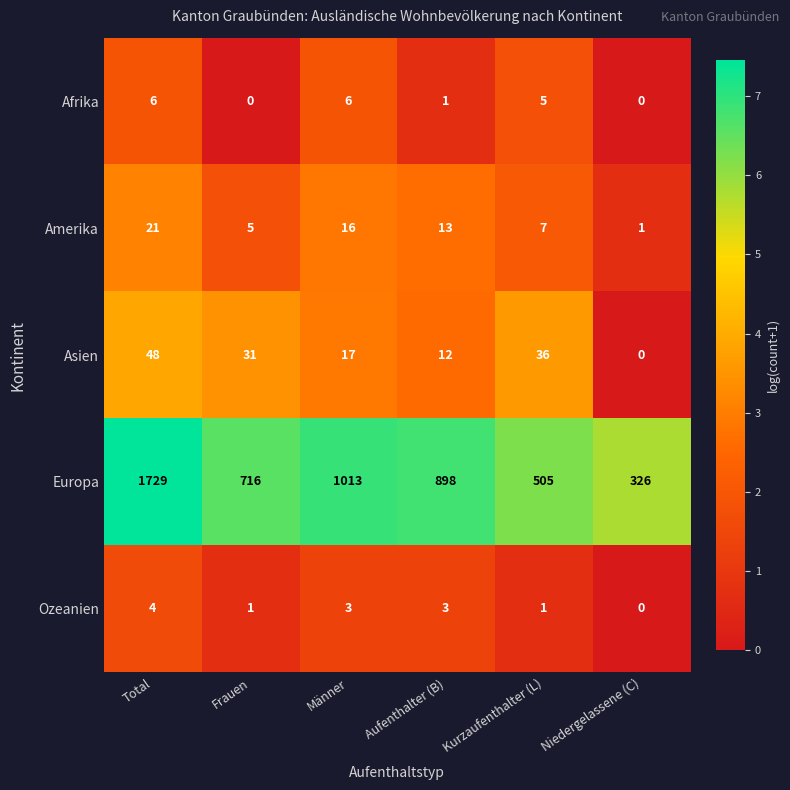

The value of Asien at Frauen is 31. True or false?

True